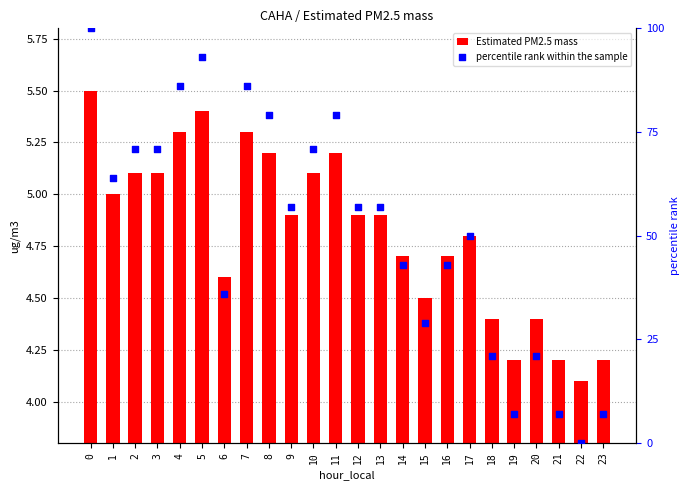

At how many categories does at least one series exceed 11?

20